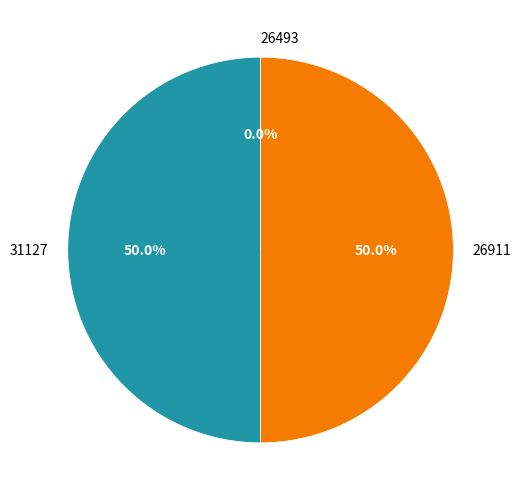

Do 31127 and 26911 together represent more than half of the pie?

Yes